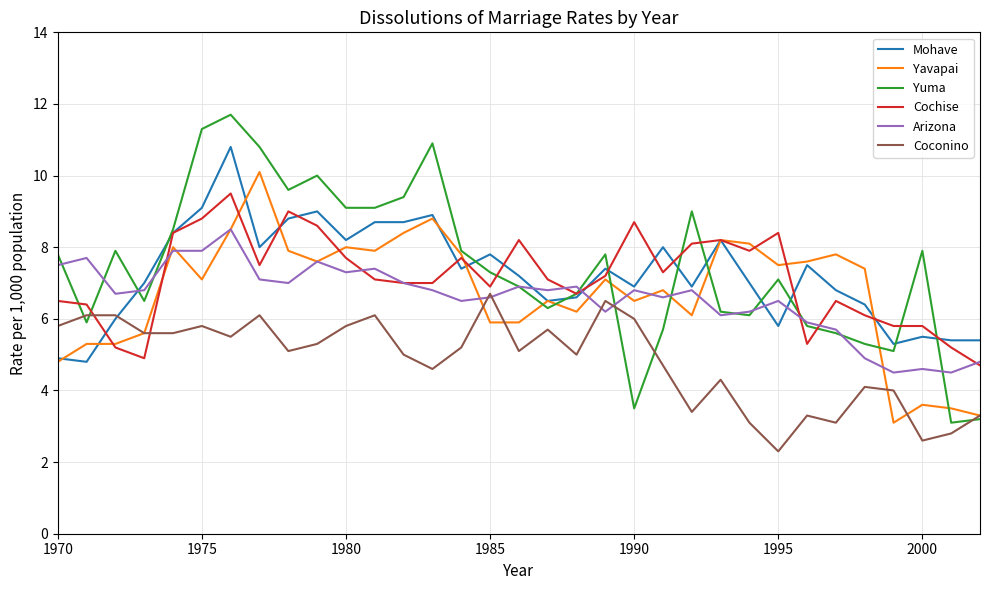

Rank the series by their maximum value, from lowest to highest.

Coconino, Arizona, Cochise, Yavapai, Mohave, Yuma